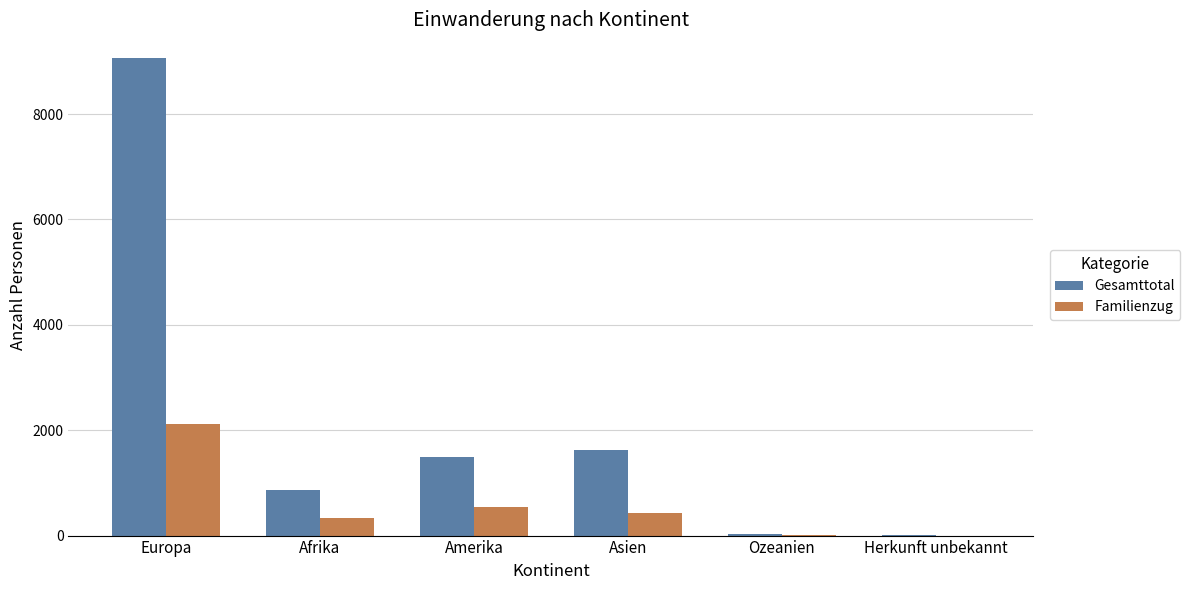

Which series changed the most between Amerika and Ozeanien?

Gesamttotal